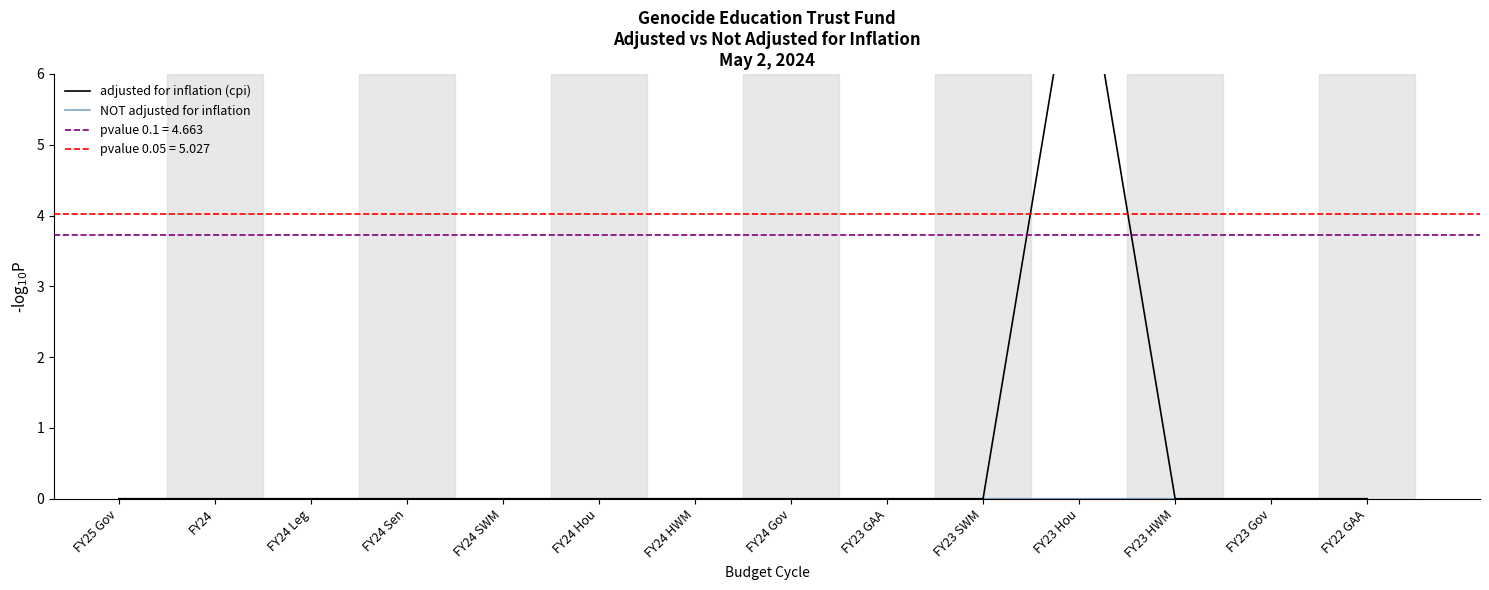

Between FY24 Gov and FY24, which is larger?

FY24 Gov